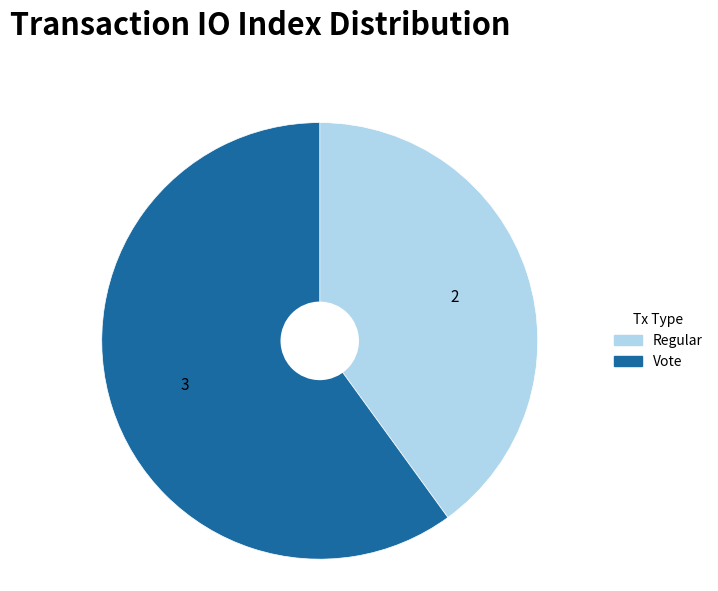

Which category accounts for the majority?

Vote